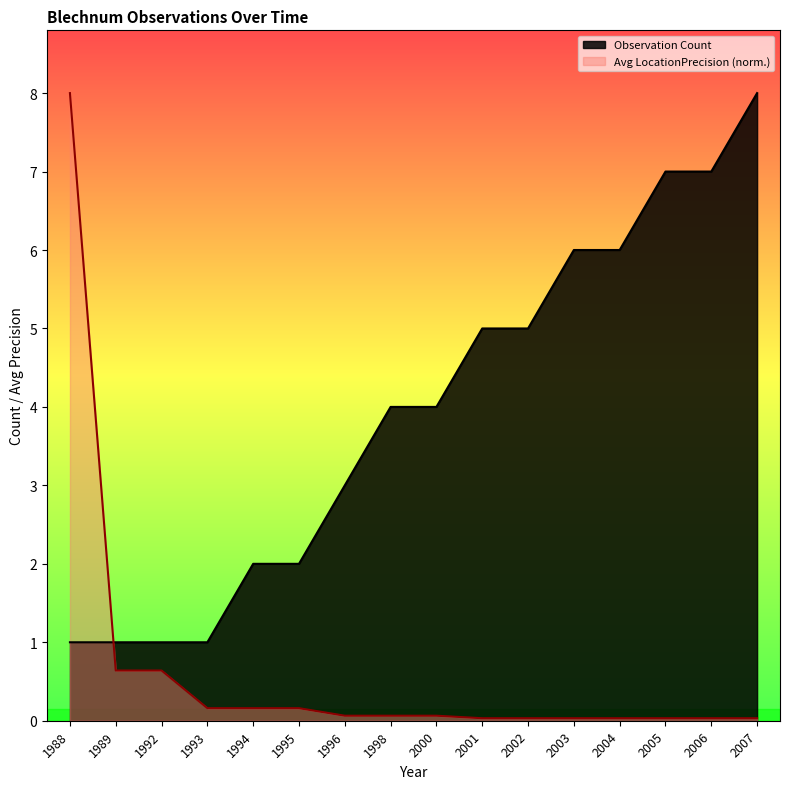

How many categories are shown in the chart?

16